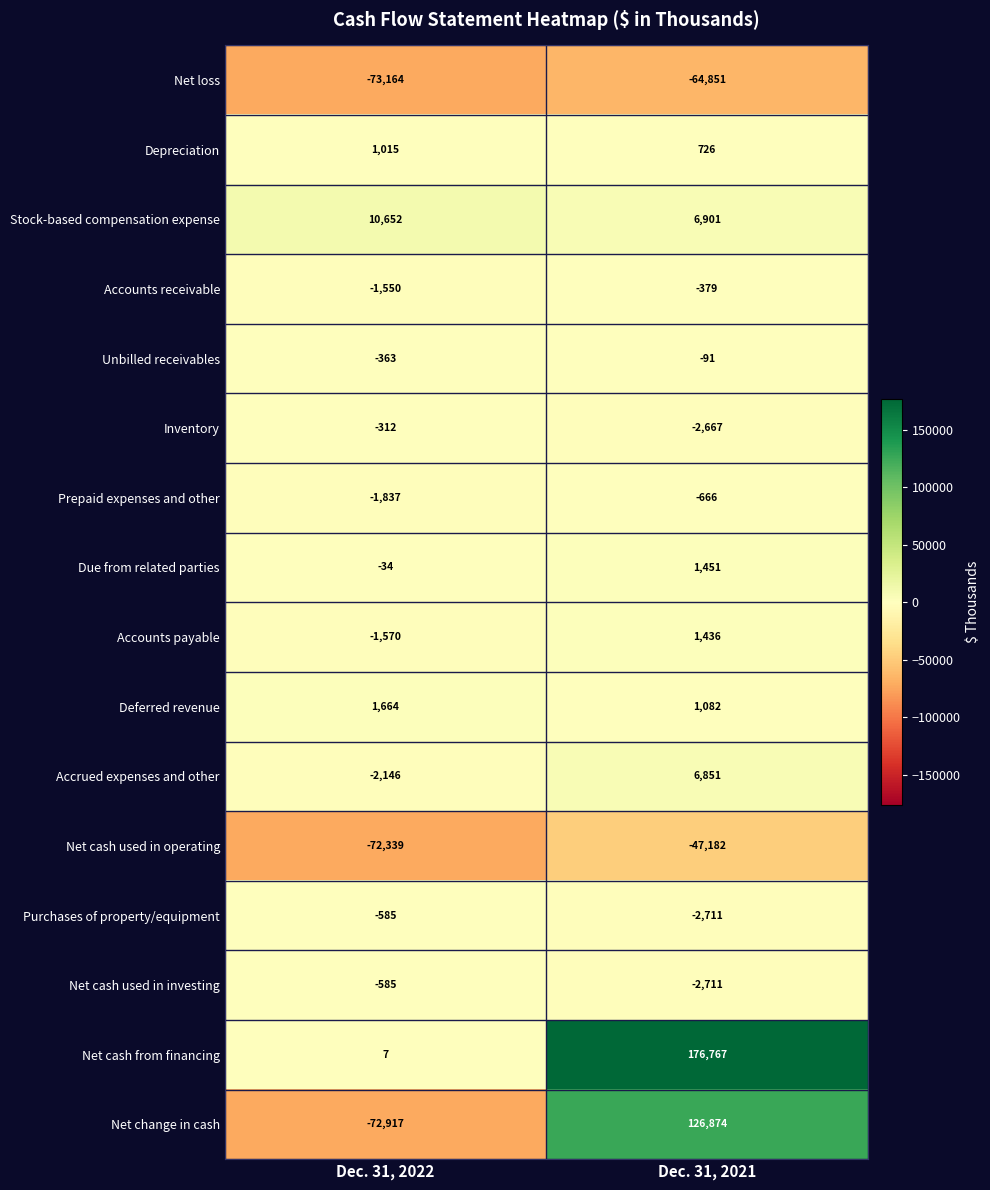

Which series has the widest spread of values?

Net change in cash